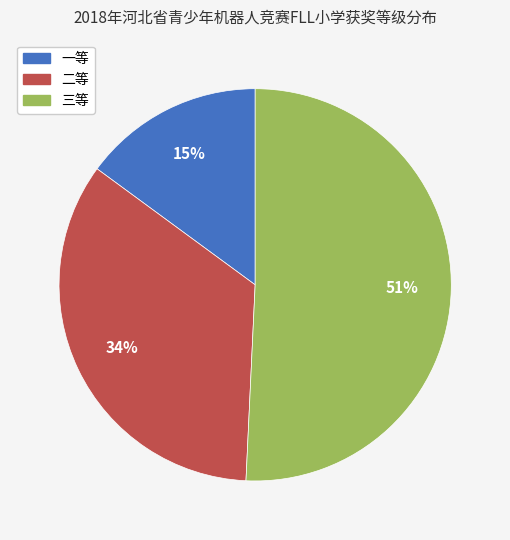

How many segments does this pie chart have?

3